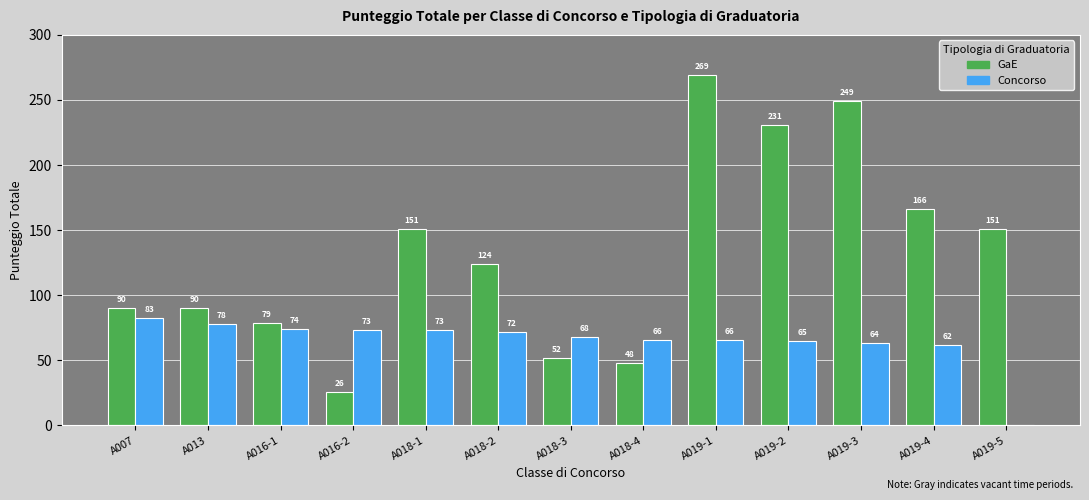

What is the maximum value for Concorso?

82.8